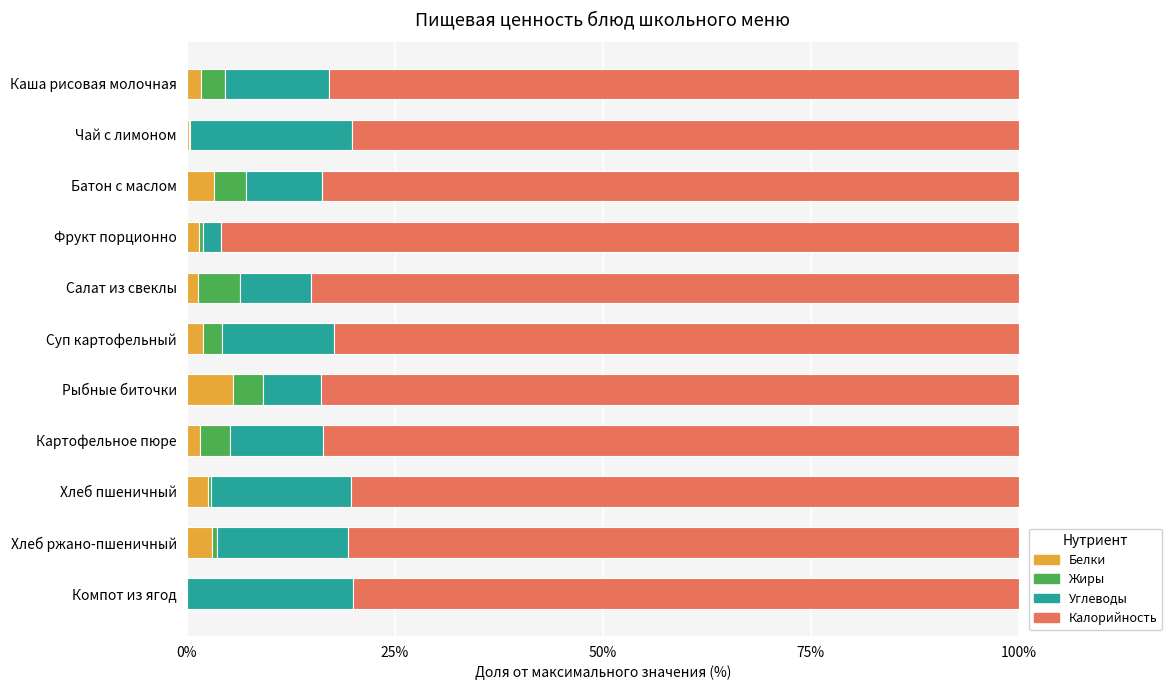

Which category has the highest value in the Белки series?

Рыбные биточки